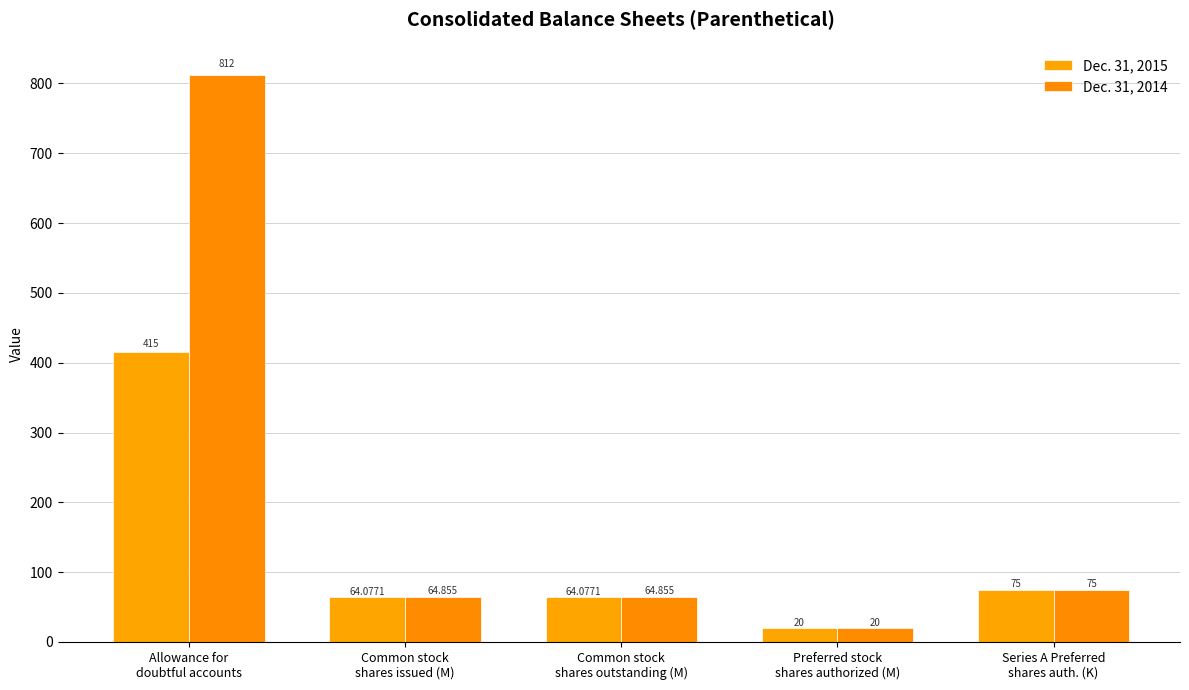

What is the difference between the highest and lowest values at Common stock
shares issued (M)?

0.8